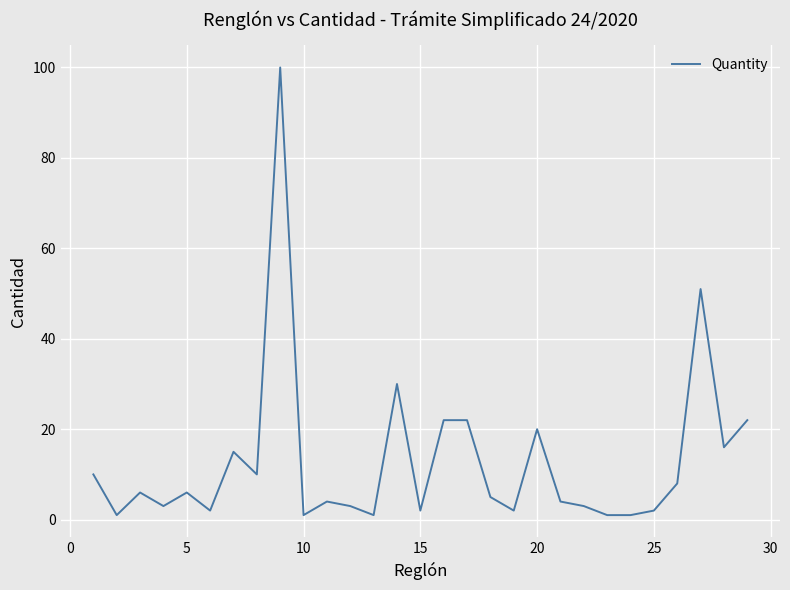

What is the greatest value displayed?

100